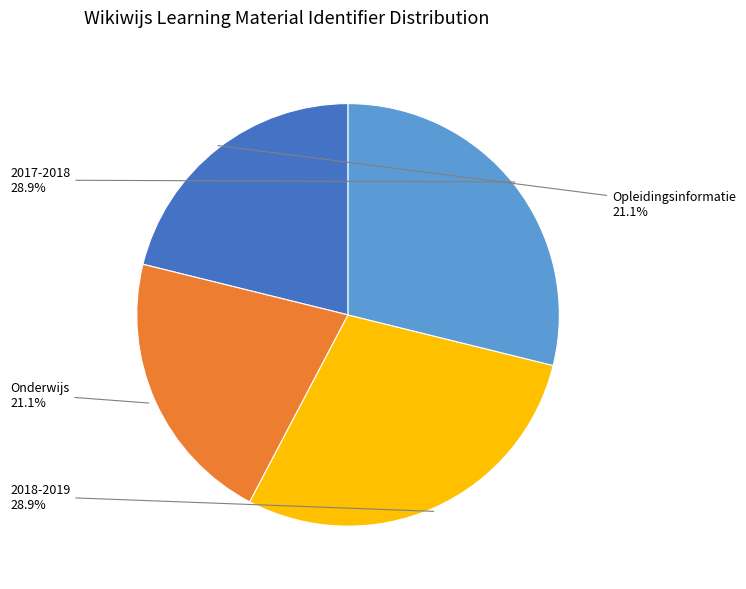

Is there any slice that represents more than half of the pie?

No